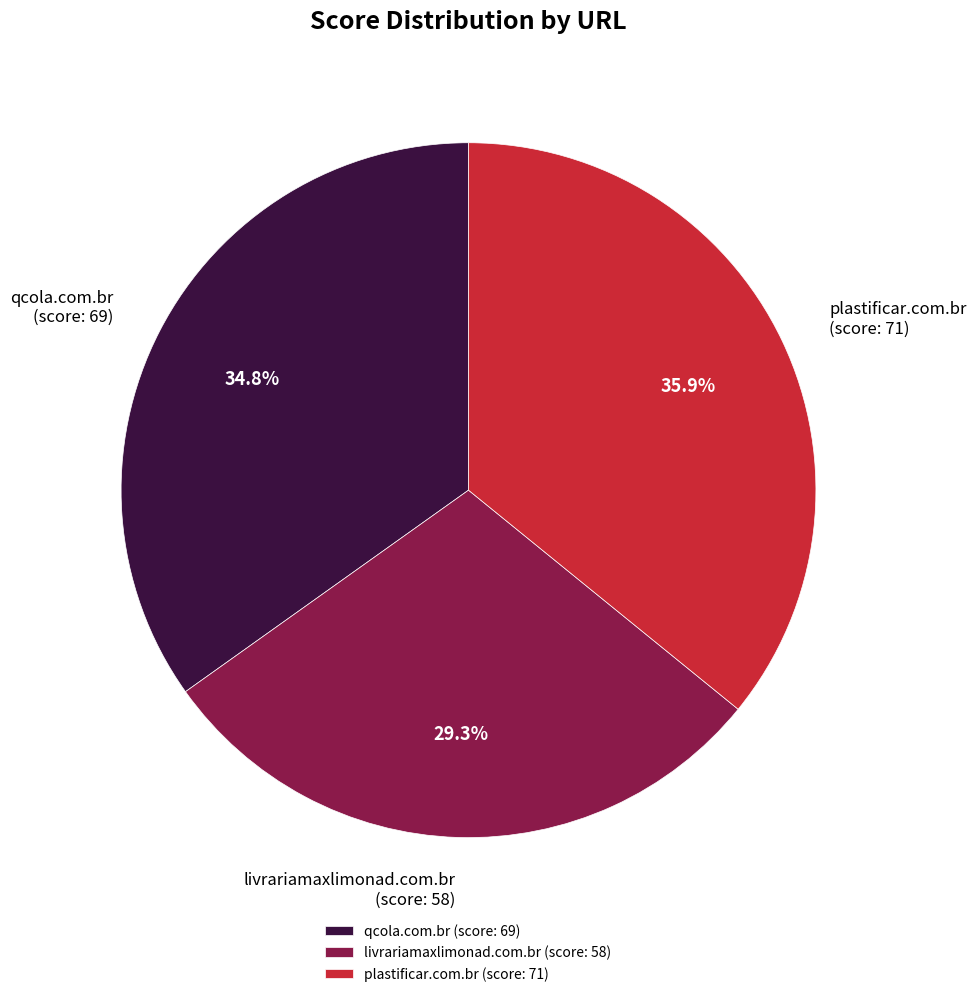

Count the number of slices in the pie.

3